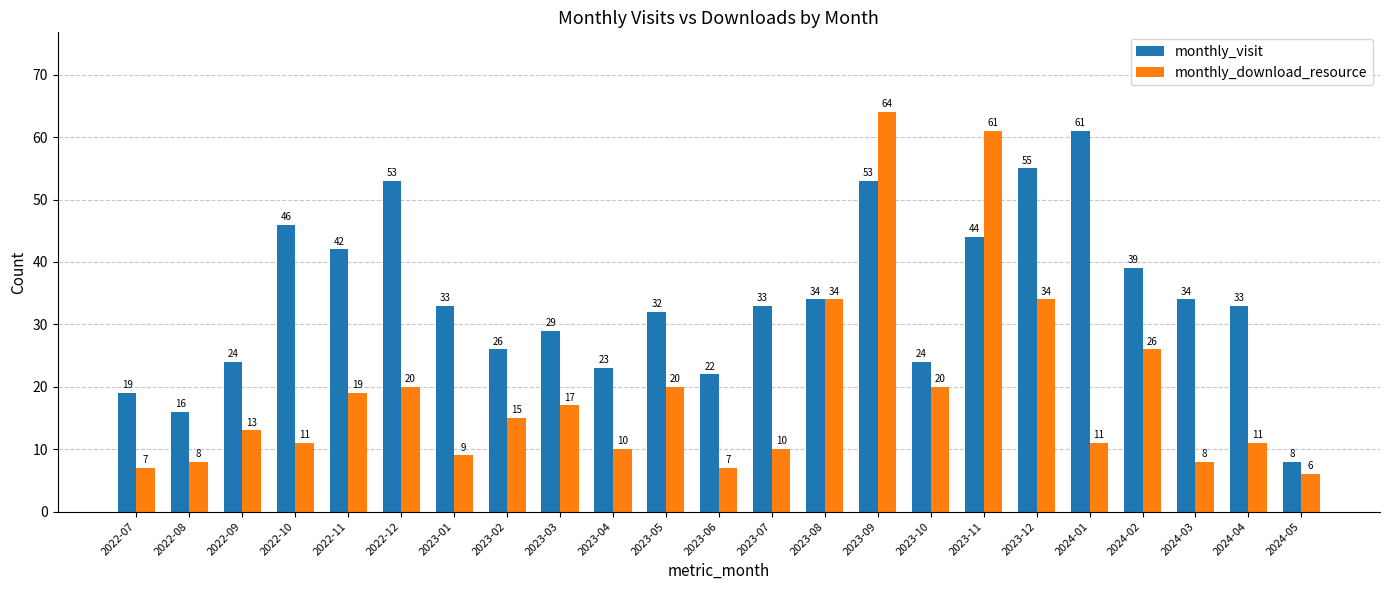

What is the maximum value for monthly_download_resource?

64